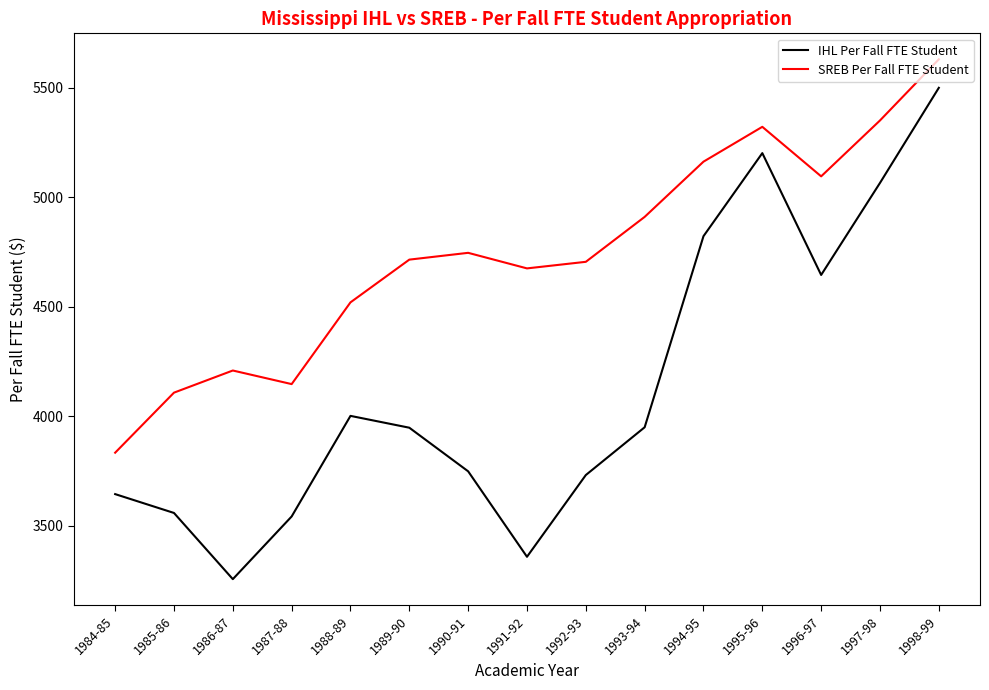

The value of SREB Per Fall FTE Student at 1992-93 is 4705. True or false?

True